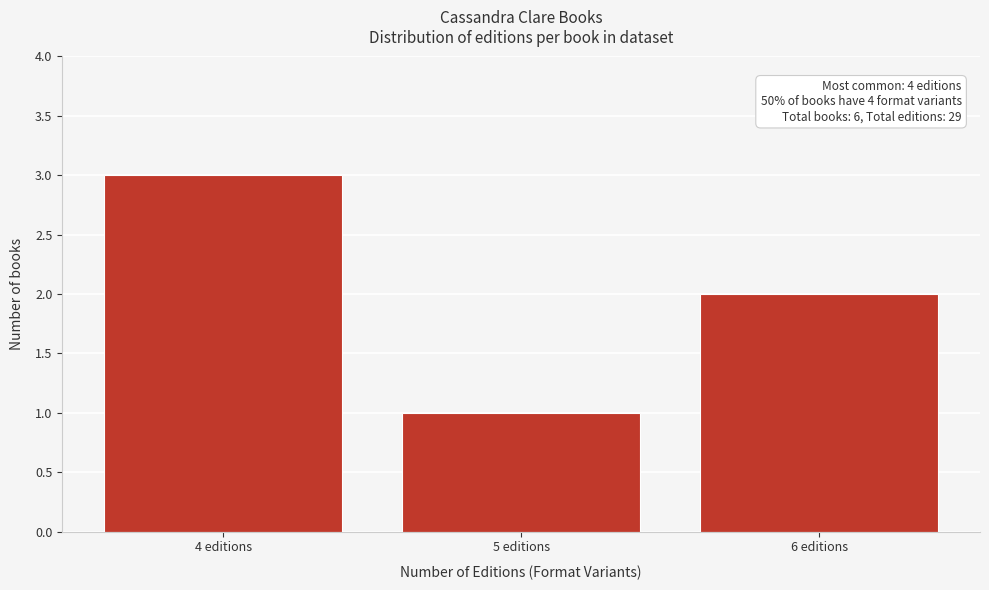

Reading left to right, extract all data points from this chart.

3	1	2